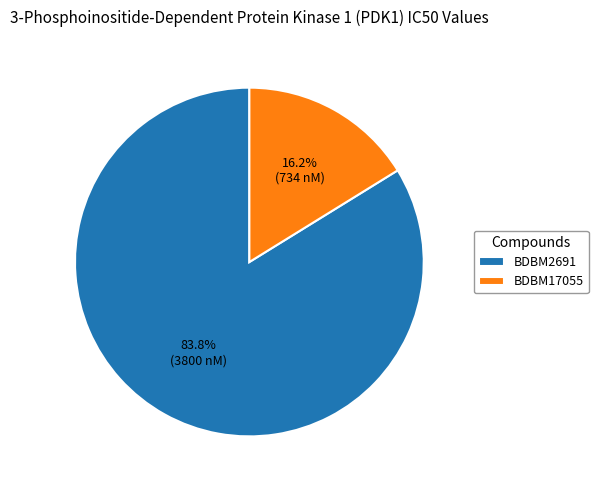

Which category has the biggest portion of the pie?

BDBM2691